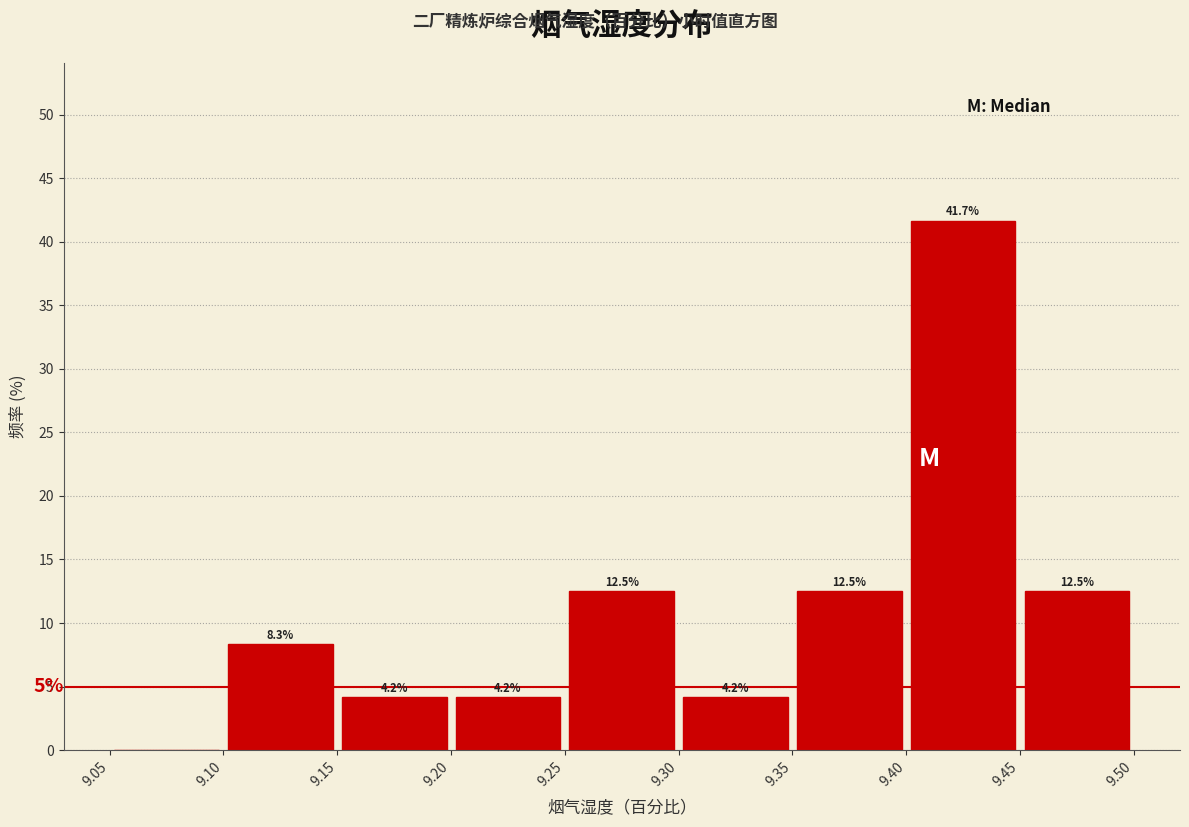

Over which range of the x-axis is the bar tallest?

9.40 to 9.45